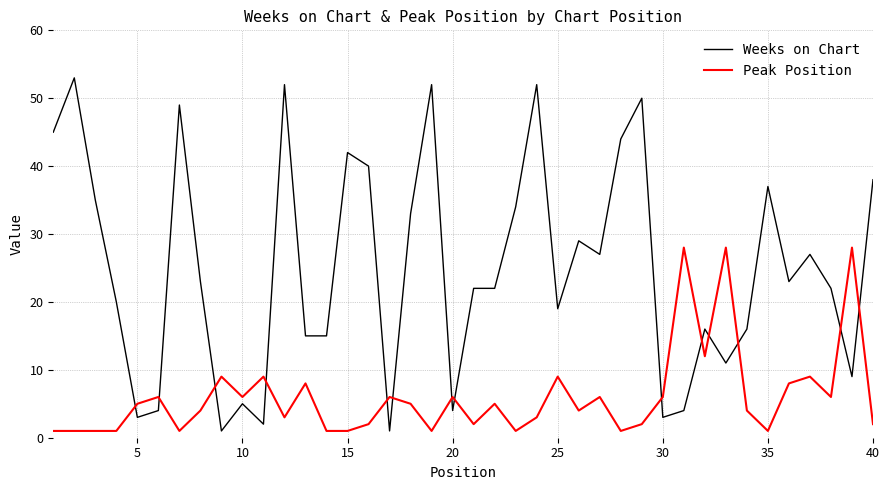

What is the maximum value shown in the chart?

53